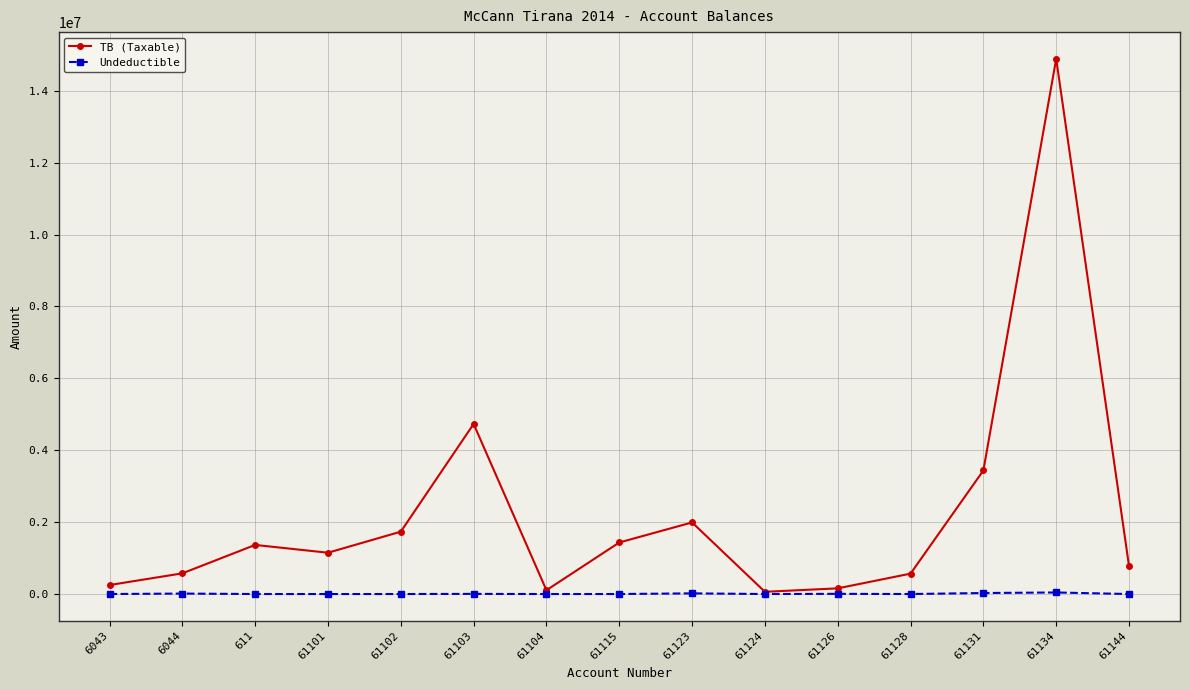

The value of Undeductible at 61102 is 0.0. True or false?

True